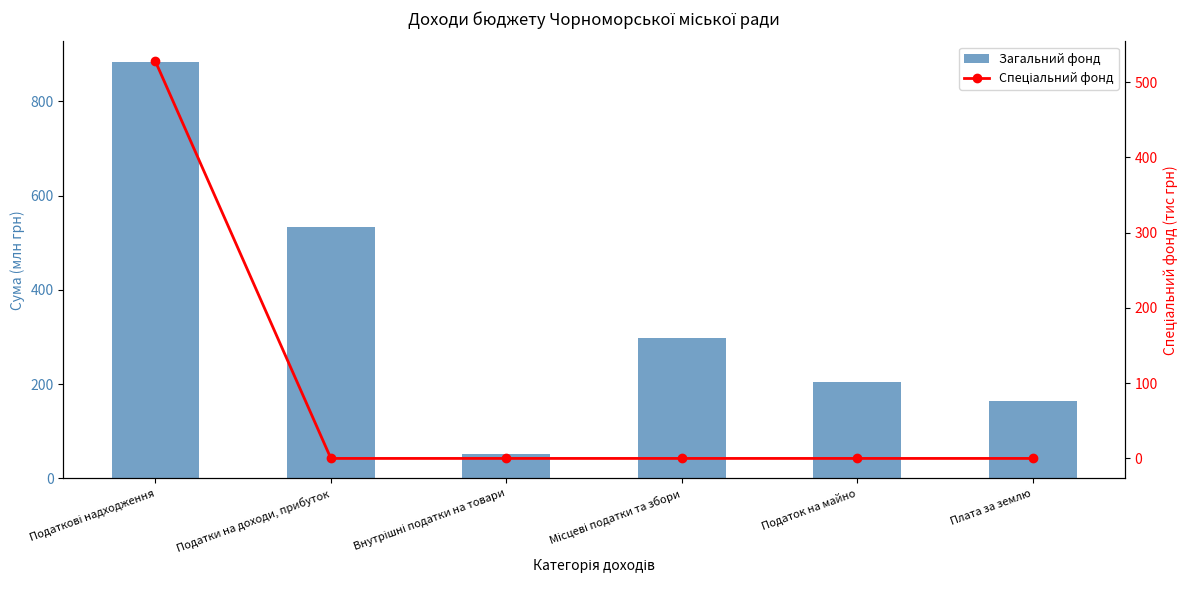

Which series has the largest total across all categories?

Загальний фонд